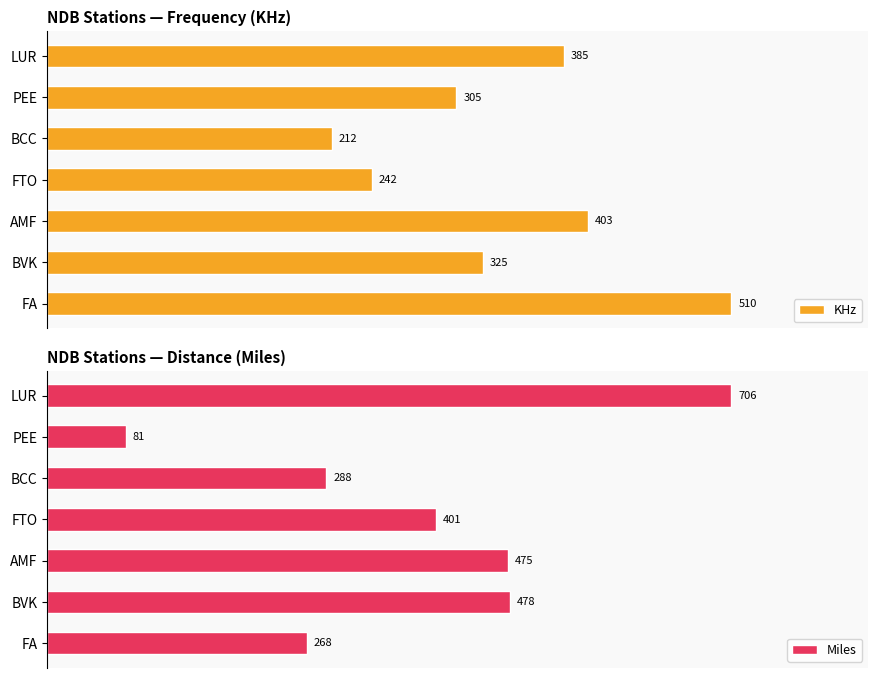

List the labels in order of KHz value, smallest first.

BCC, FTO, PEE, BVK, LUR, AMF, FA